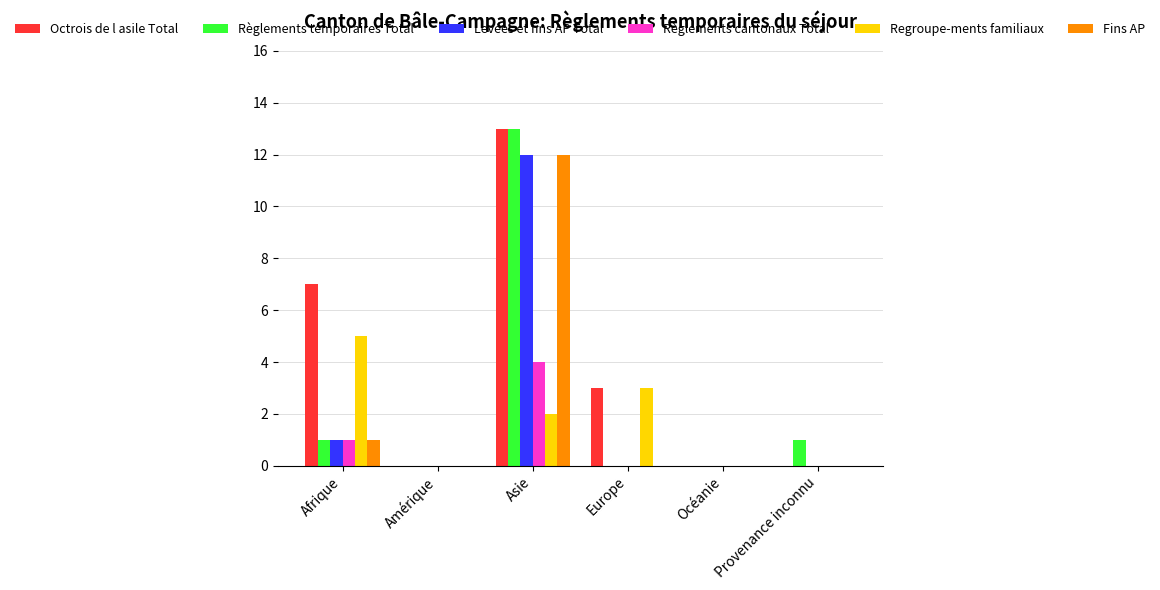

What are all the series names shown in the legend?

Octrois de l asile Total, Règlements temporaires Total, Levées et fins AP Total, Règlements cantonaux Total, Regroupe-ments familiaux, Fins AP